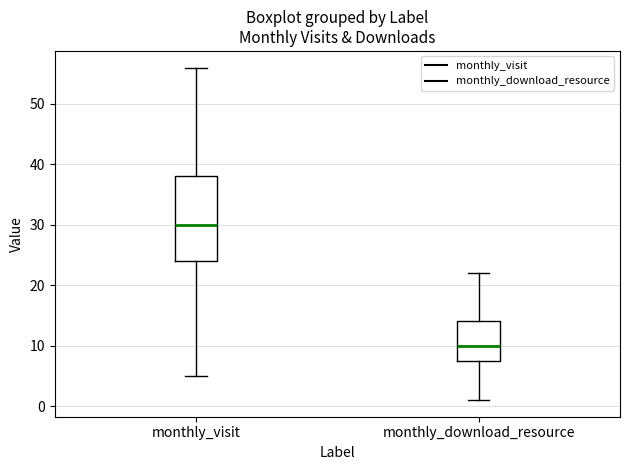

Comparing the boxes themselves (not the whiskers), which one is the tallest?

monthly_visit